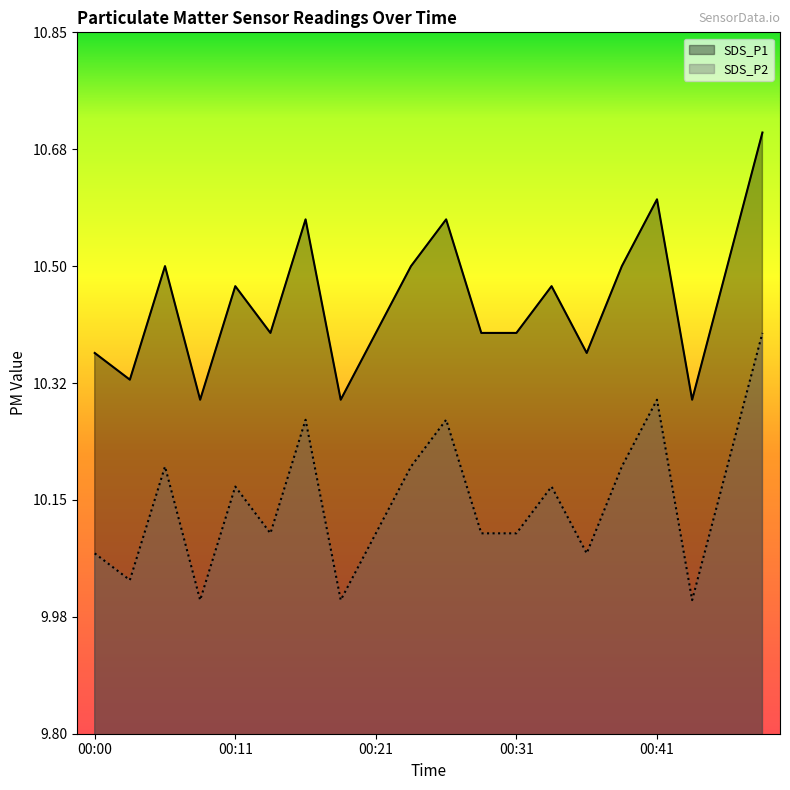

The value of SDS_P2 at 00:31 is 10.1. True or false?

True